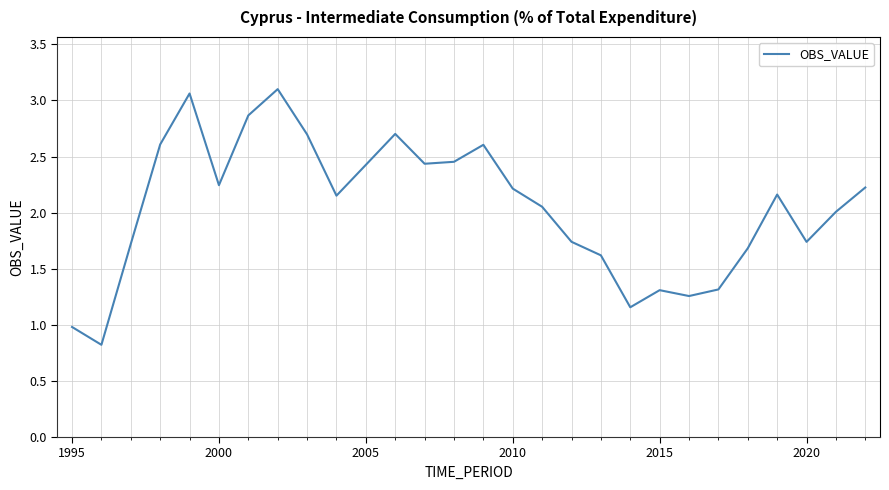

What is the smallest value displayed?

0.8